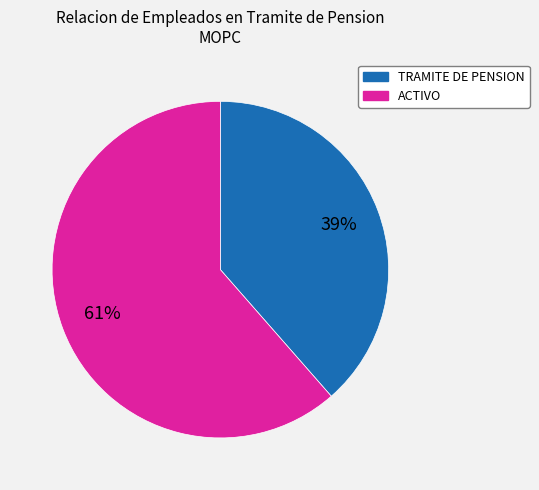

How many slices are in this pie chart?

2